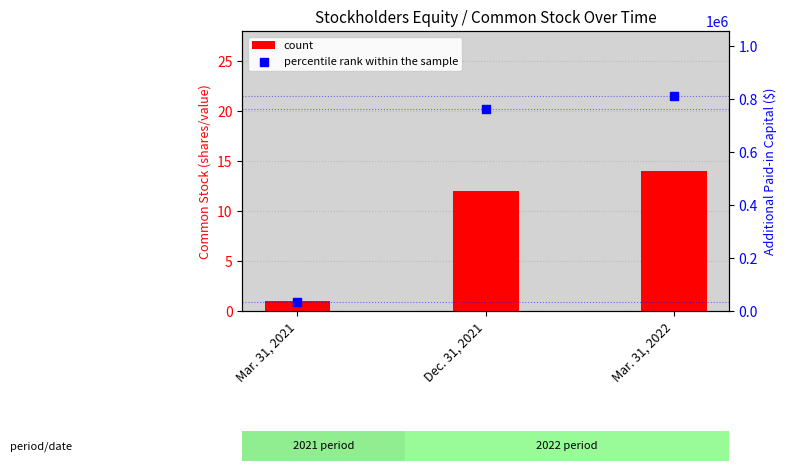

Which series has the largest total across all categories?

percentile rank within the sample